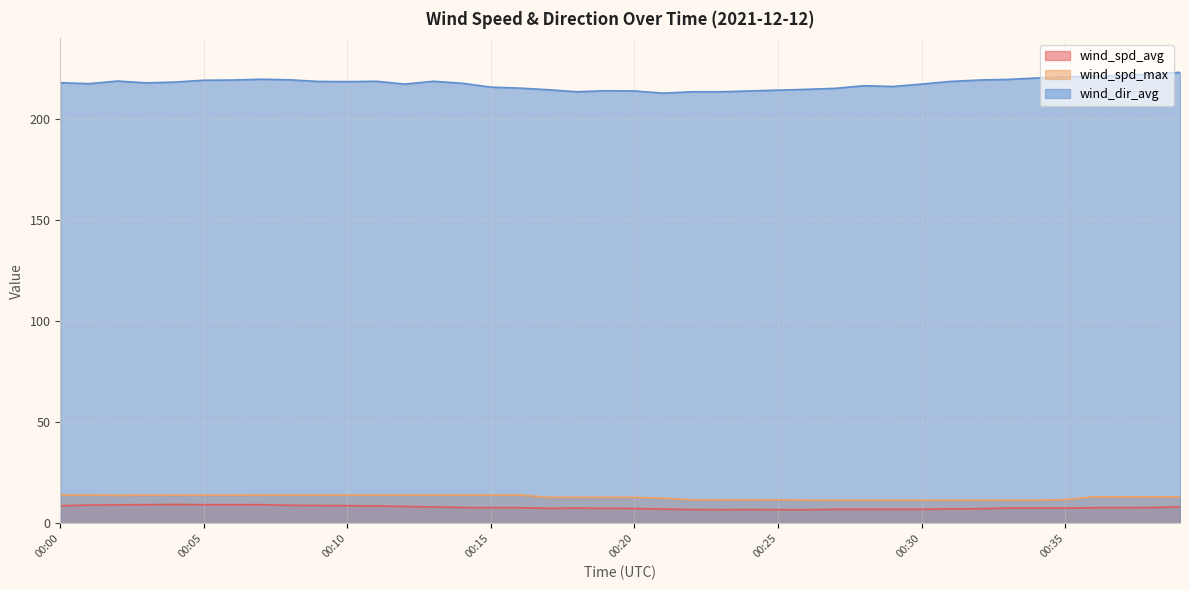

How many interior local valleys does the wind_dir_avg series have?

7